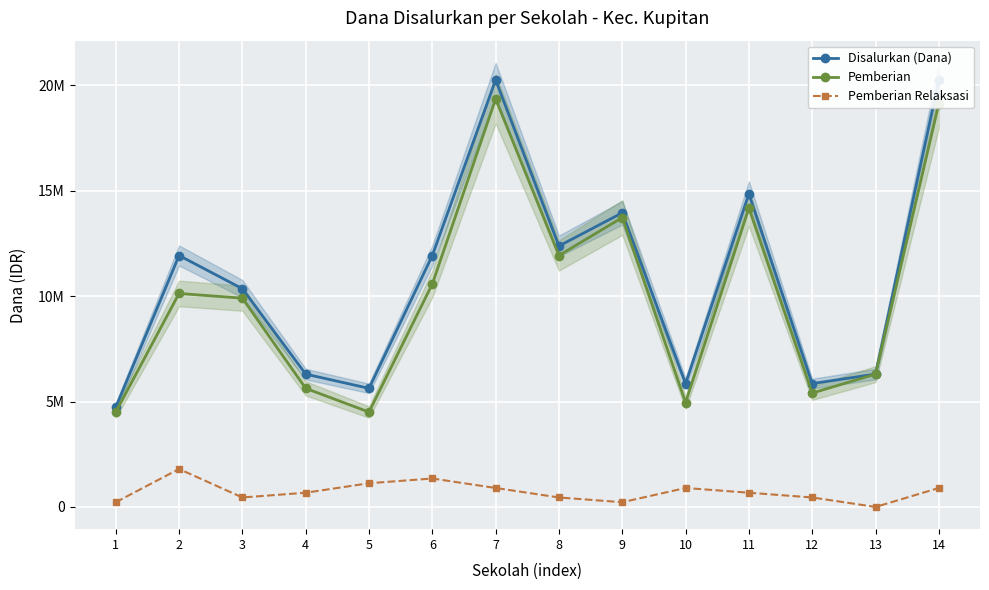

Between 1 and 2, which series saw the biggest shift?

Disalurkan (Dana)